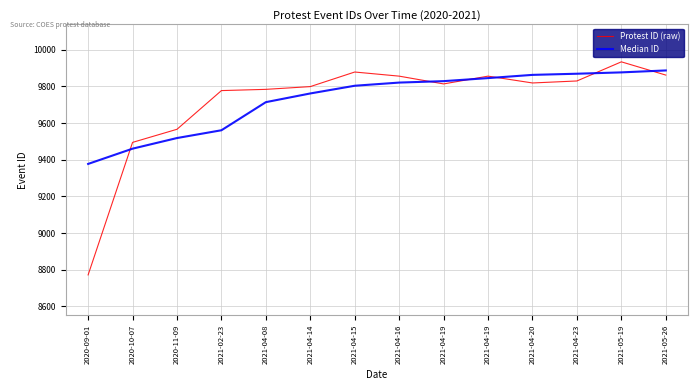

Which series has the widest spread of values?

Protest ID (raw)